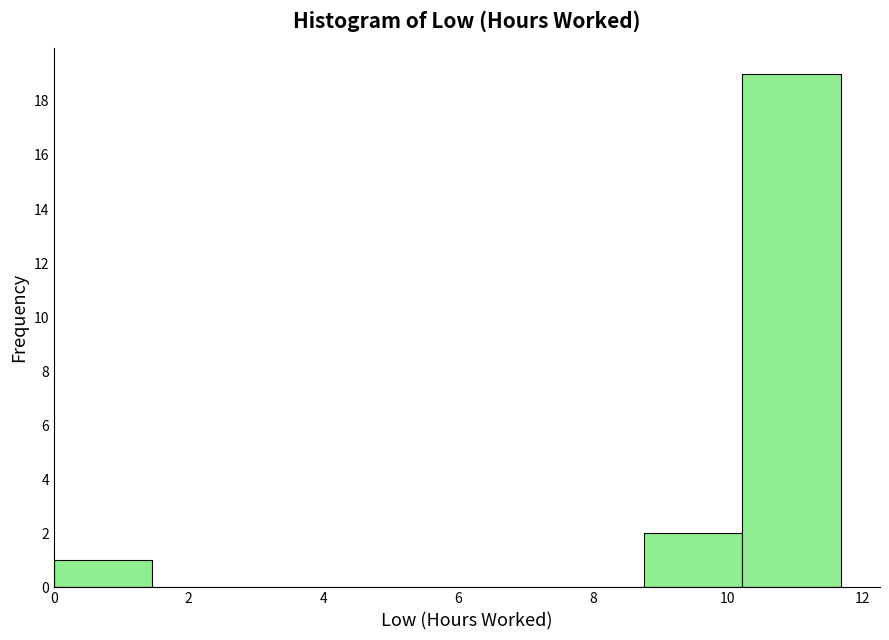

Reading left to right, list every bar in this chart as the range it spans on the x-axis followed by its height. Neither the bar edges nor the heights are printed on the chart, so give them approximately, as read against the axes.

0.00 to 1.46: 1
1.46 to 2.92: 0
2.92 to 4.38: 0
4.38 to 5.84: 0
5.84 to 7.30: 0
7.30 to 8.76: 0
8.76 to 10.22: 2
10.22 to 11.68: 19